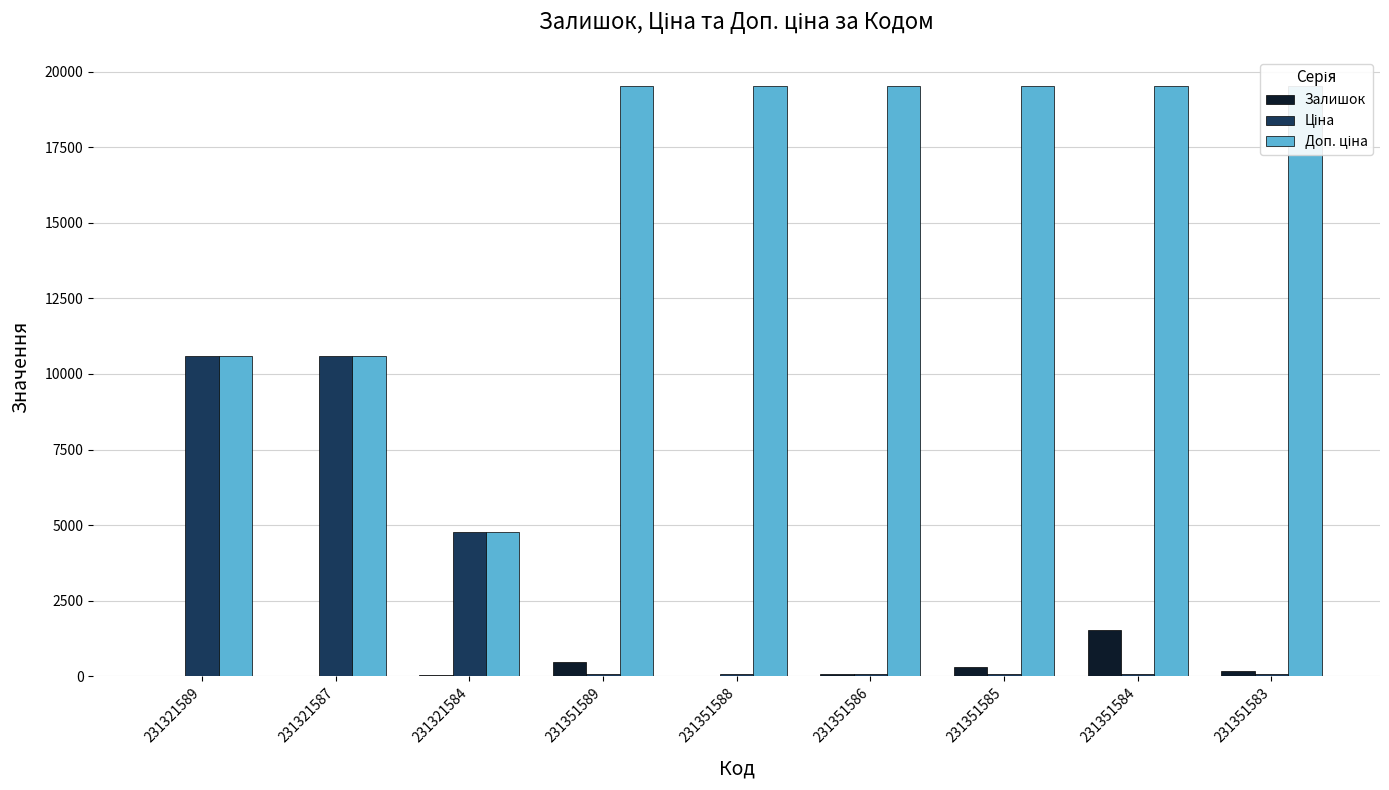

What is the highest value of the Ціна series?

10608.3